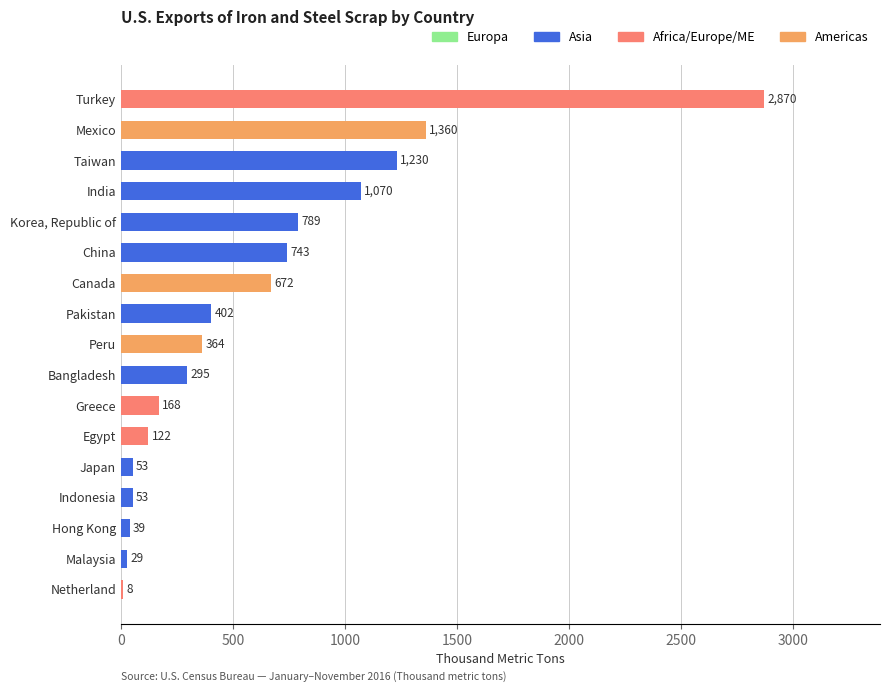

What is the greatest value displayed?

2870